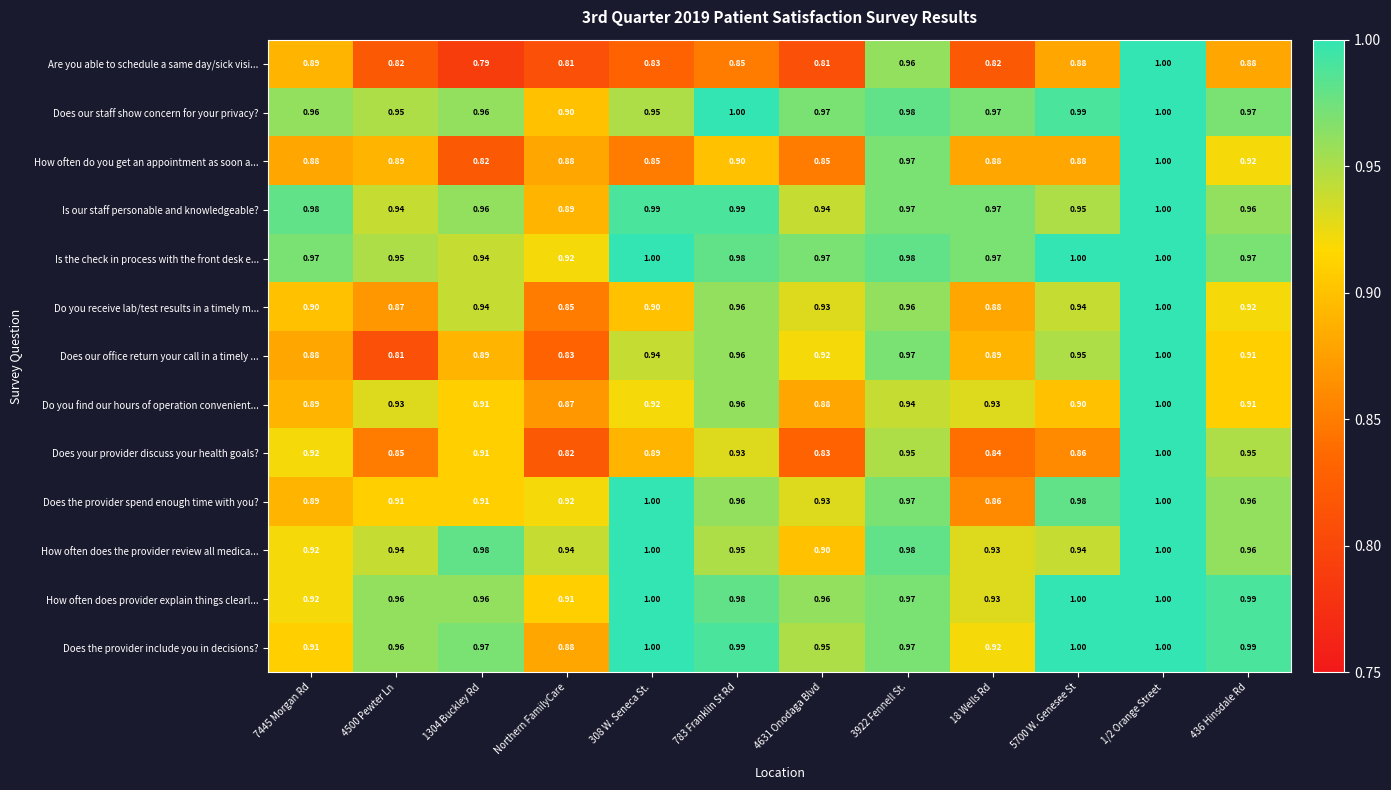

At which category does the chart reach its minimum across all series?

1304 Buckley Rd